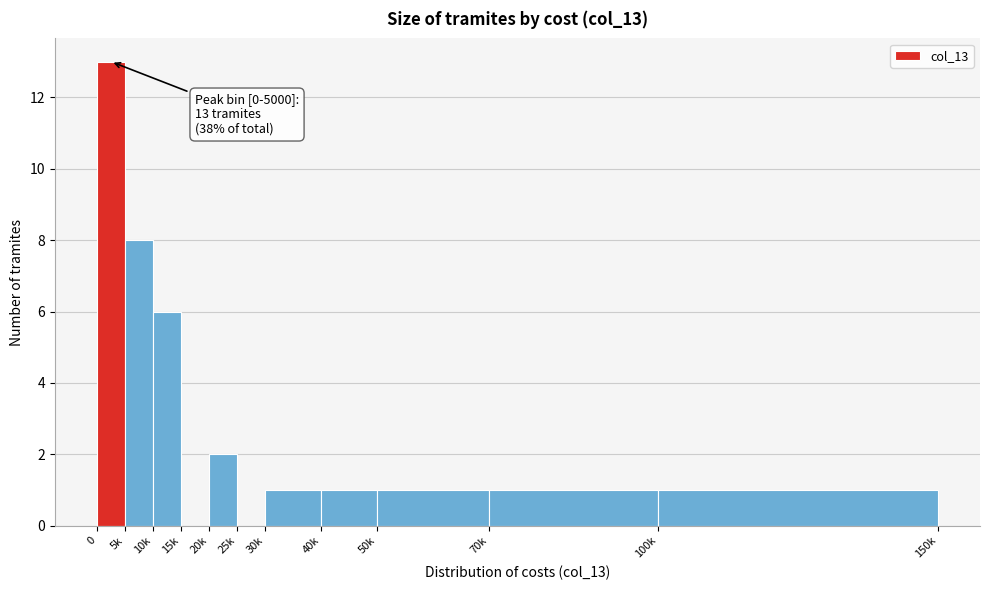

Reading left to right, list all the values displayed in this chart.

0=13	5k=8	10k=6	15k=0	20k=2	25k=0	30k=1	40k=1	50k=1	70k=1	100k=1